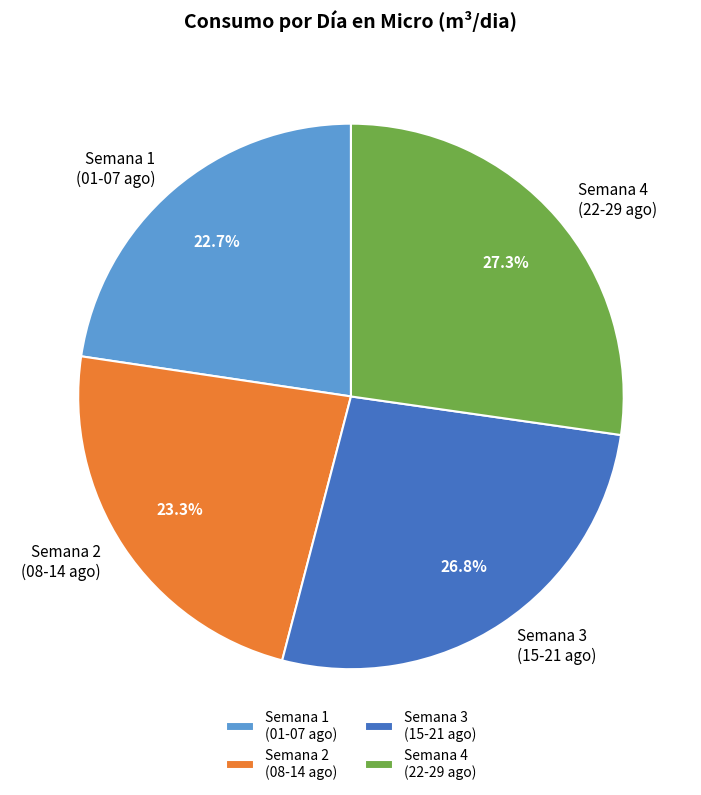

Does Semana 3 (15-21 ago) represent more than half of the total?

No